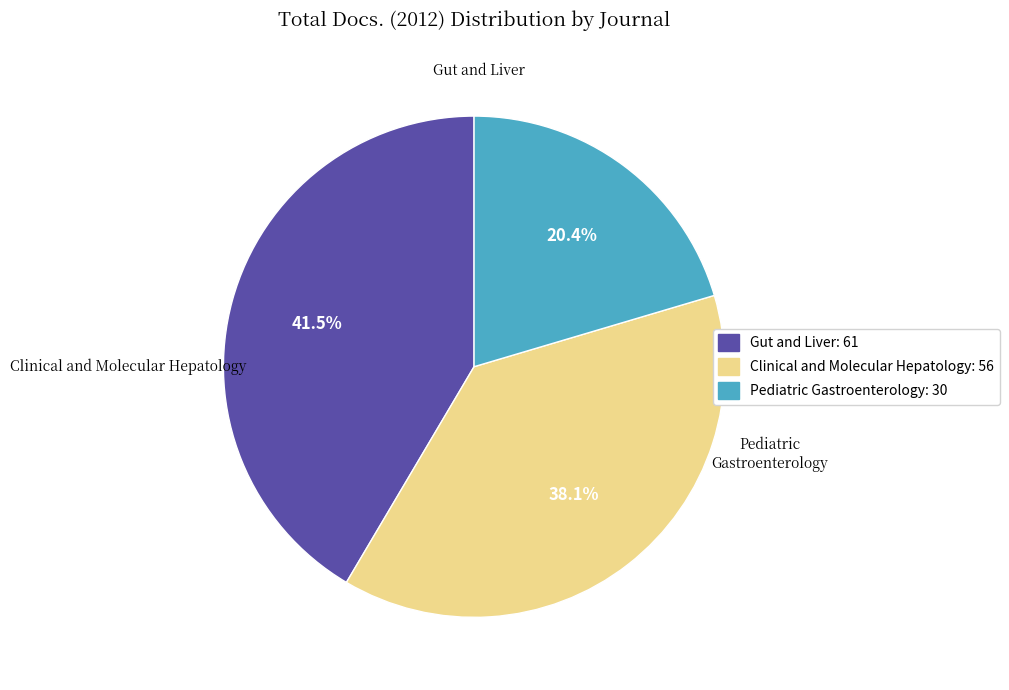

Count the number of slices in the pie.

3